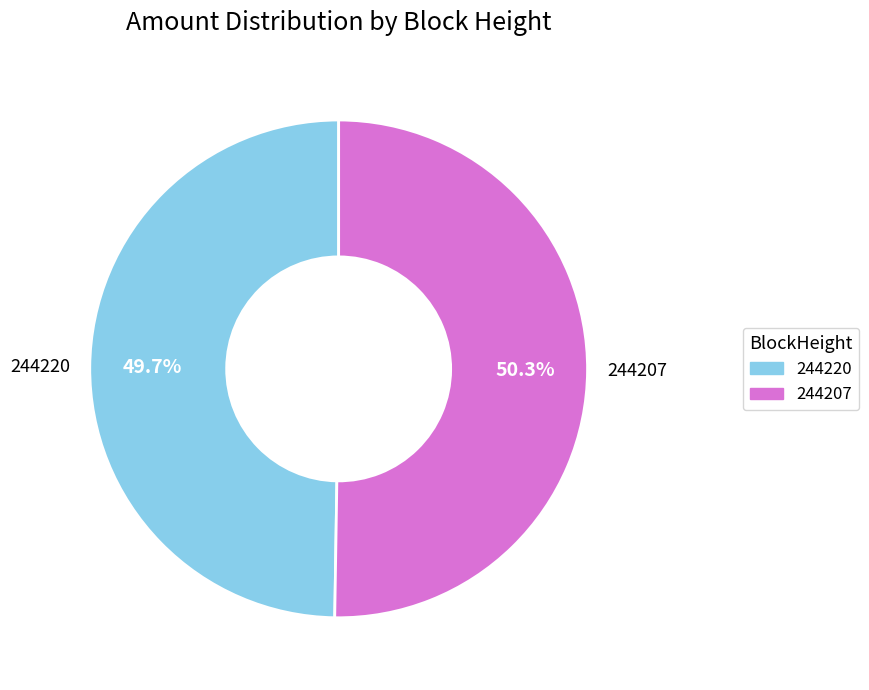

What percentage do 244220 and 244207 together represent?

100.0%